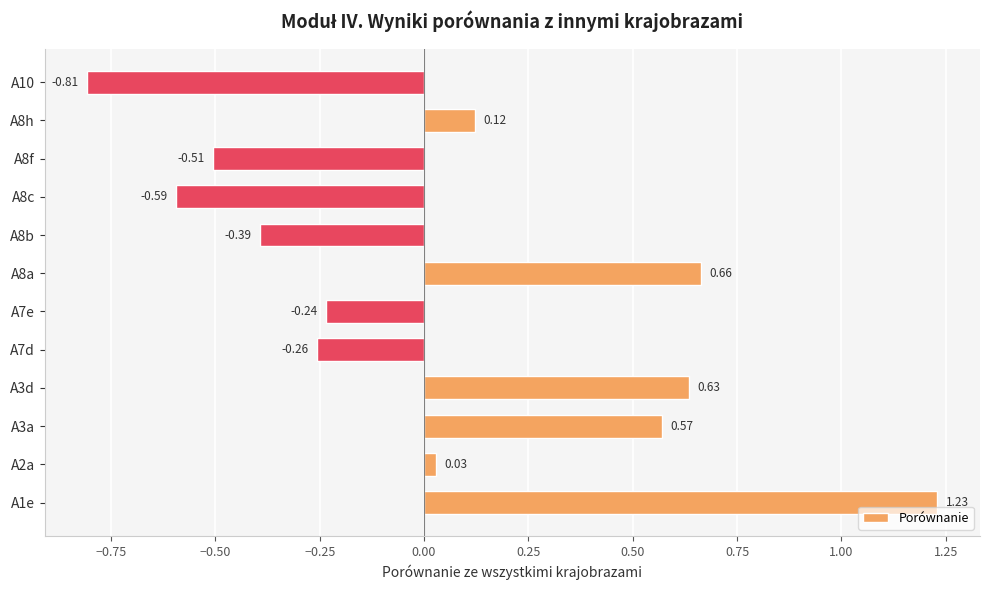

What is the difference between the second highest and minimum values?

1.5